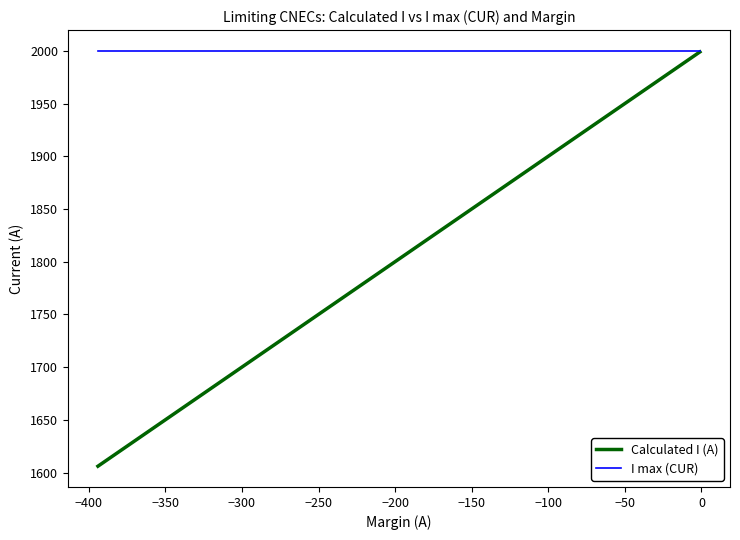

Which series has the widest spread of values?

Calculated I (A)